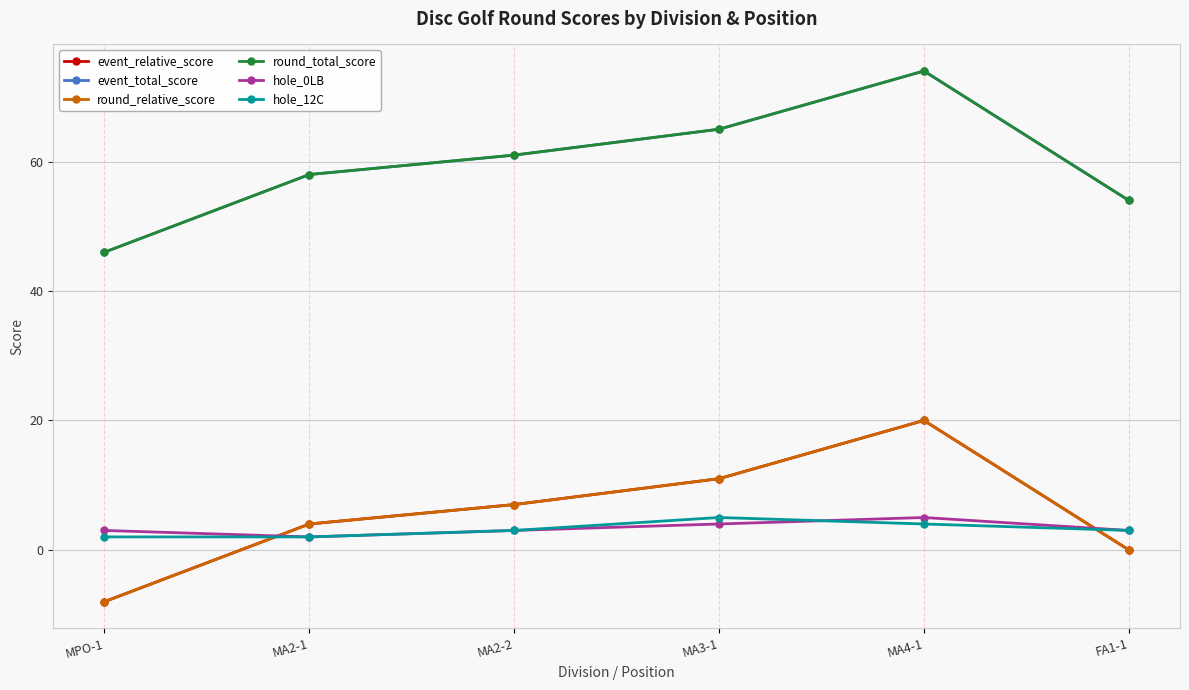

True or false: hole_0LB and event_total_score intersect in this chart.

False